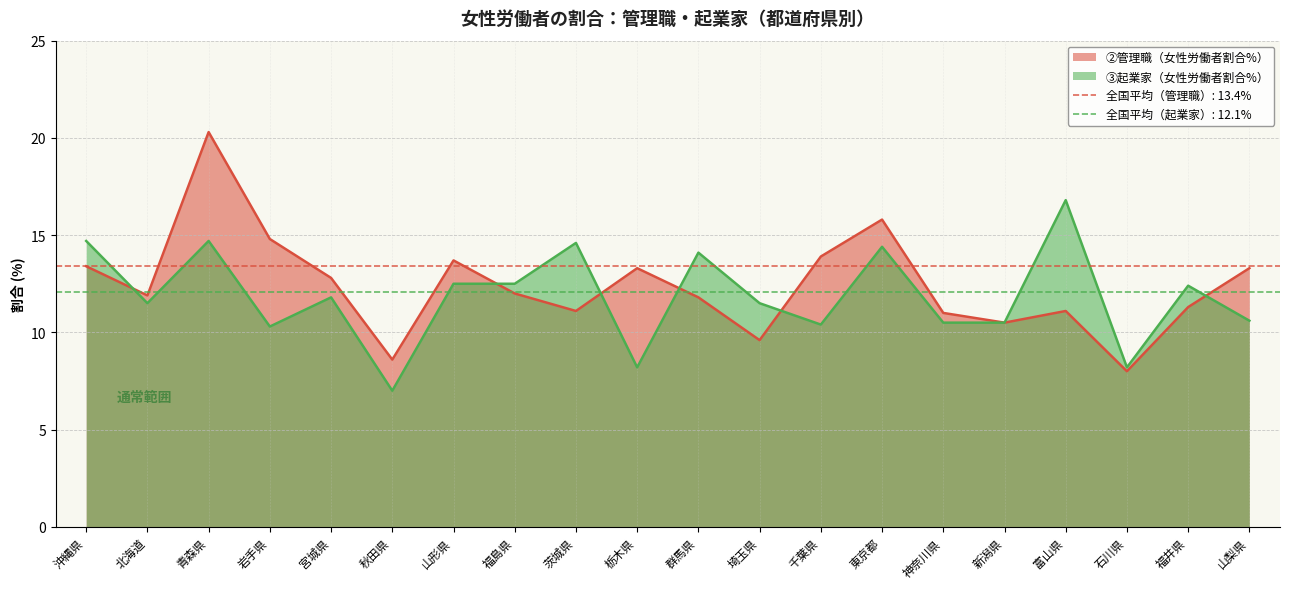

Reading left to right, transcribe all the data shown in this chart.

②管理職（女性労働者割合%）: 13.4	11.9	20.3	14.8	12.8	8.6	13.7	12.0	11.1	13.3	11.8	9.6	13.9	15.8	11.0	10.5	11.1	8.0	11.3	13.3
③起業家（女性労働者割合%）: 14.7	11.5	14.7	10.3	11.8	7.0	12.5	12.5	14.6	8.2	14.1	11.5	10.4	14.4	10.5	10.5	16.8	8.2	12.4	10.6